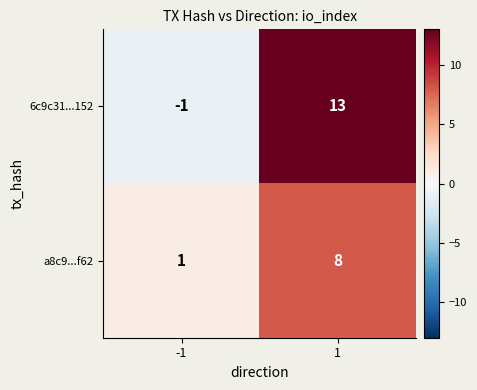

True or false: a8c9...f62 has a value of 1 at -1.

True